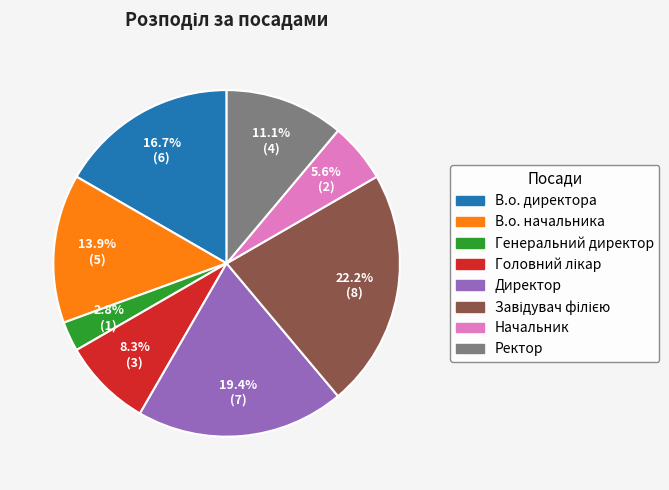

Count the number of slices in the pie.

8